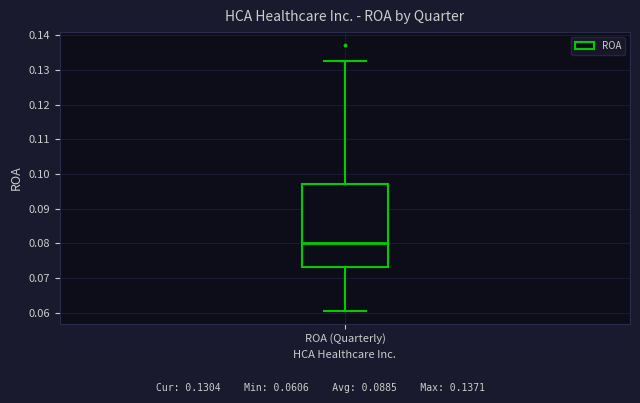

Read this box plot against the y-axis: the position of the median line, the range covered by the box, and the ends of both whiskers. The values are not printed on the chart, so give them approximately, as read against the axis.

median 0.080, box 0.073 to 0.097, whiskers 0.061 to 0.133